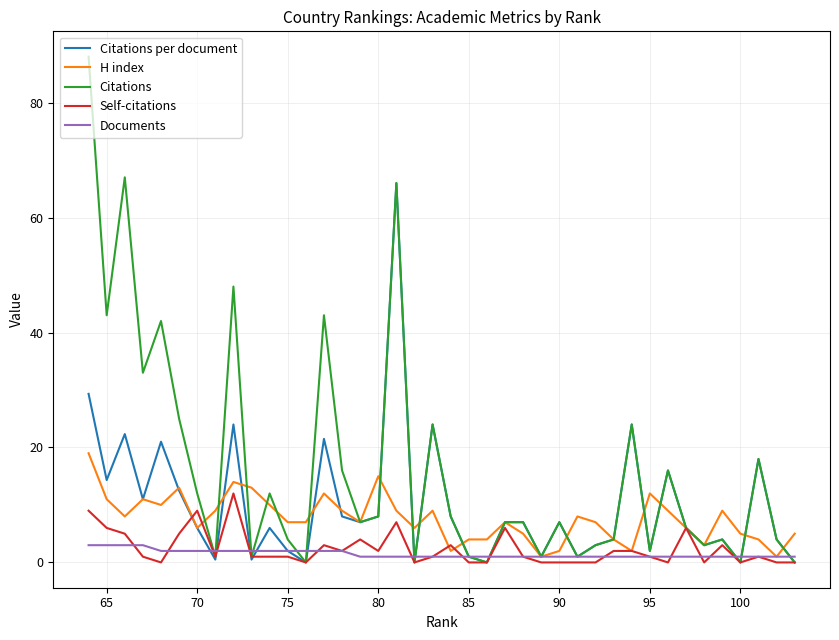

List the series in order of their peak value, lowest first.

Documents, Self-citations, H index, Citations per document, Citations